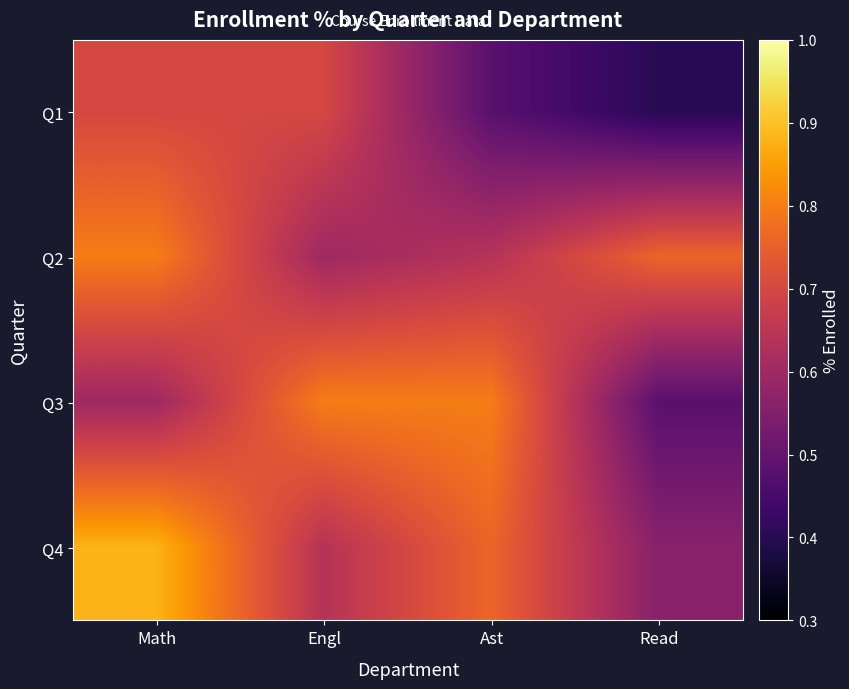

What is the maximum value shown in the chart?

0.9